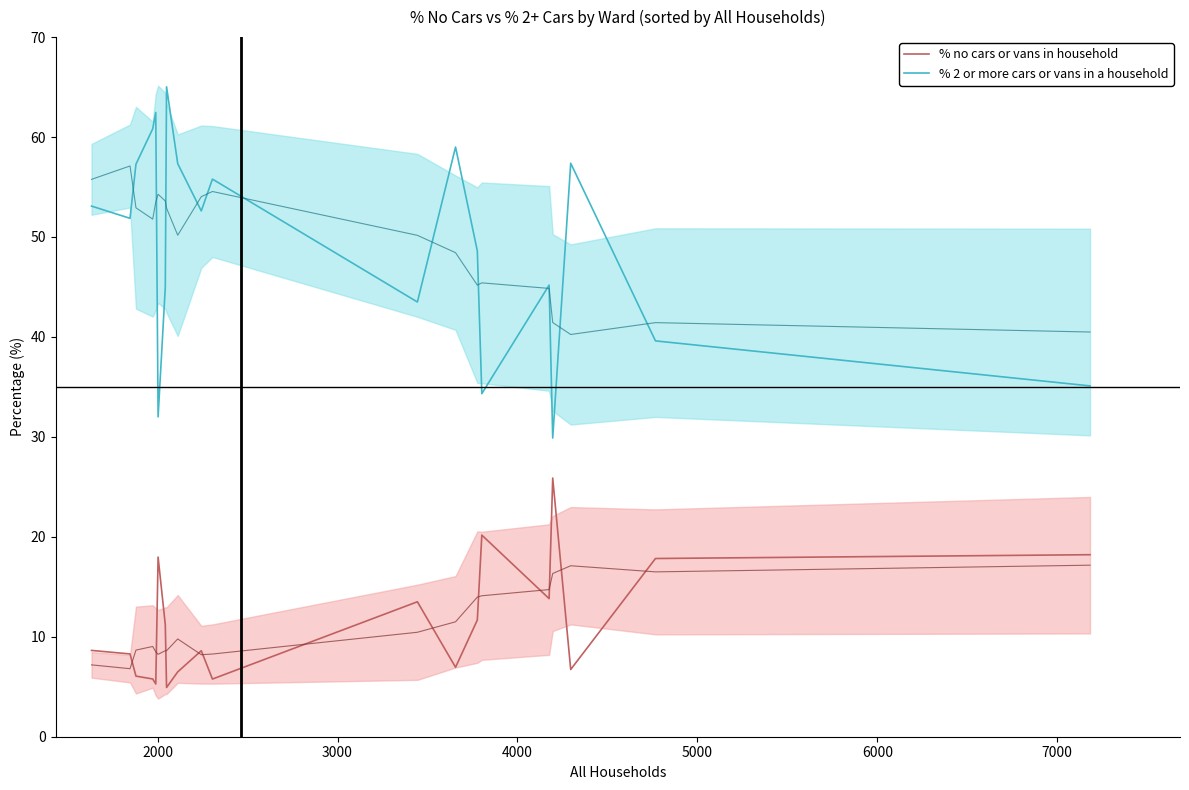

What is the maximum value for % no cars or vans in household?

25.9